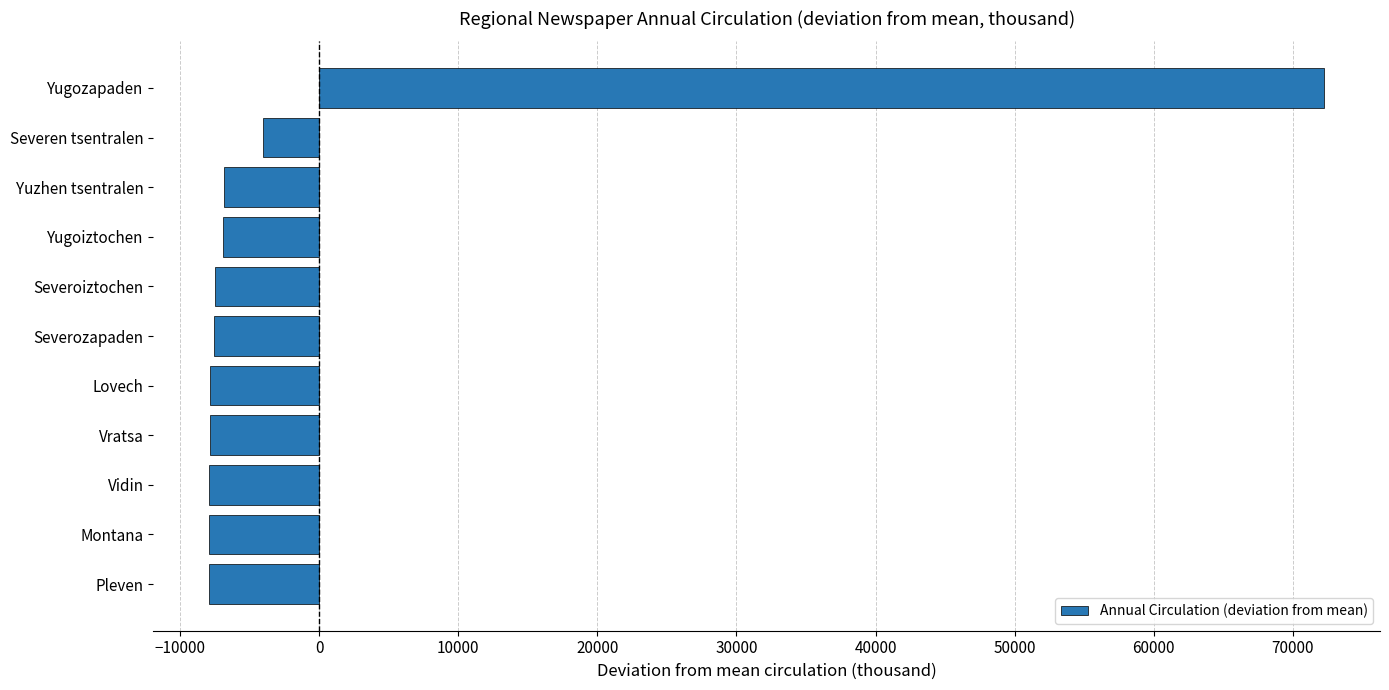

What is the smallest value displayed?

-7914.3